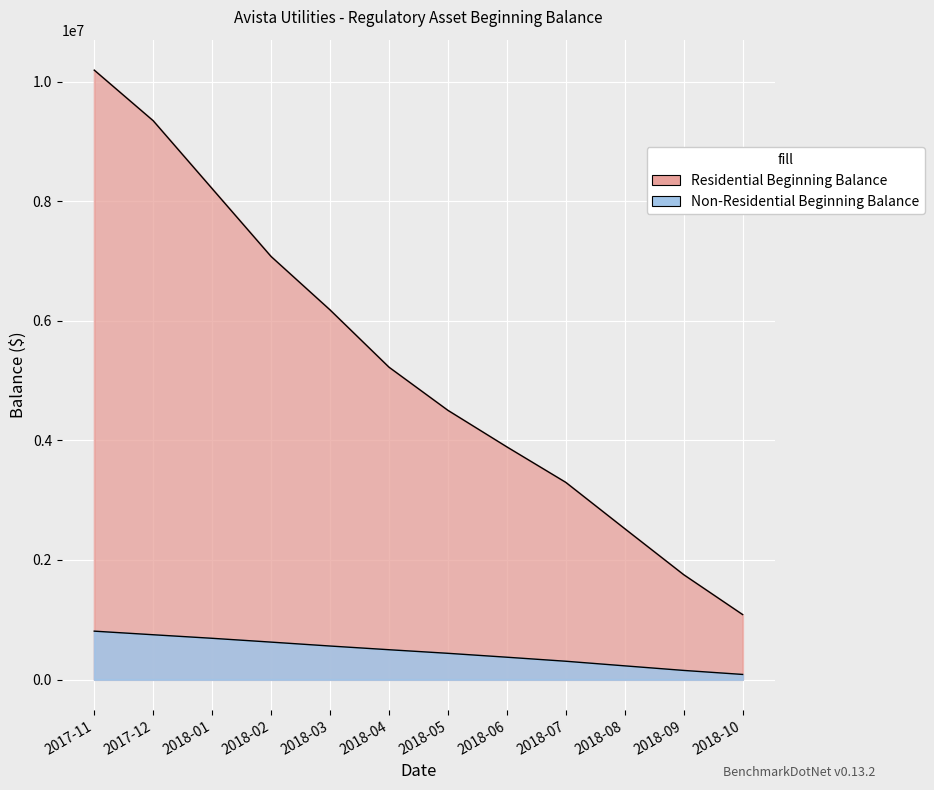

Which series has the largest total across all categories?

Residential Beginning Balance